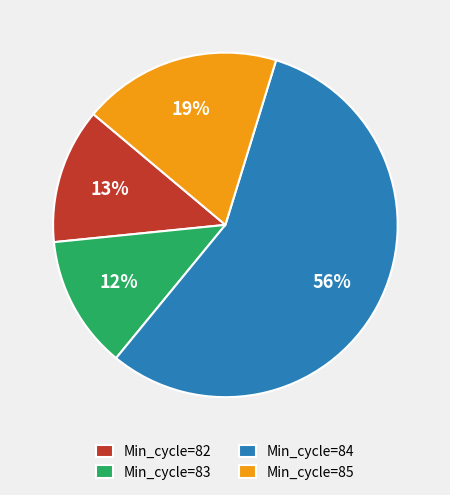

Is there a majority slice in this chart?

Yes